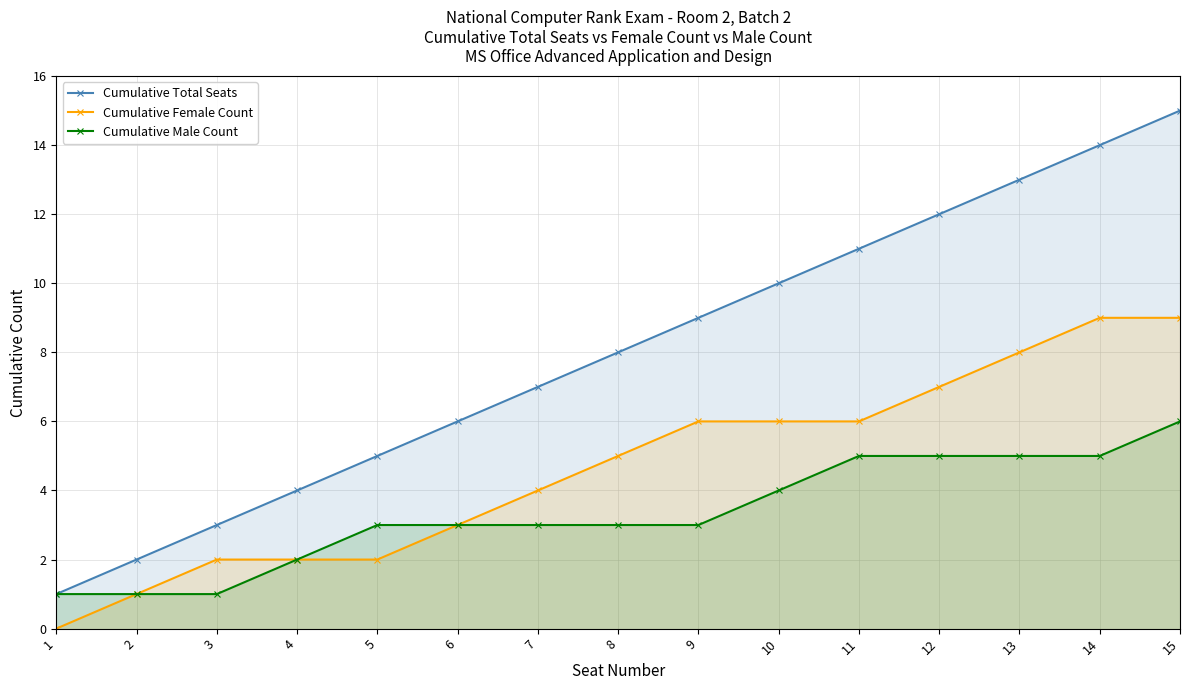

True or false: Cumulative Total Seats has more than 0 points higher than both neighbors.

False